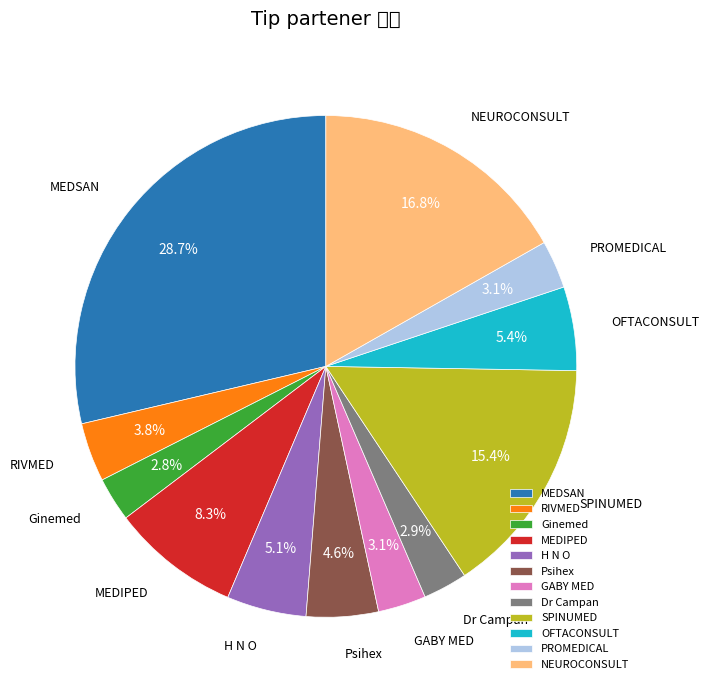

What is the ratio of the value at MEDIPED to the value at SPINUMED?

0.5